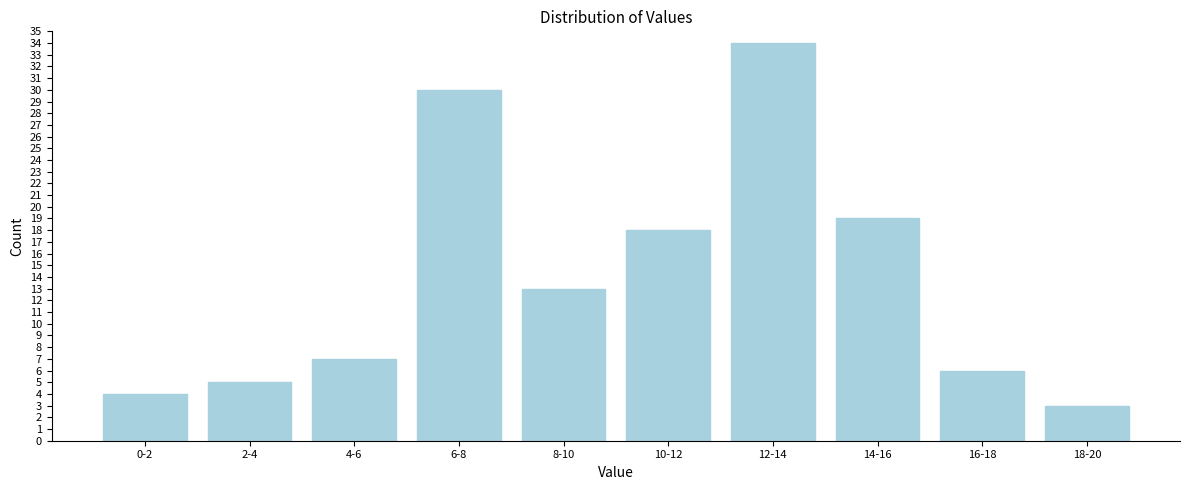

Reading left to right, extract all data points from this chart.

0-2=4	2-4=5	4-6=7	6-8=30	8-10=13	10-12=18	12-14=34	14-16=19	16-18=6	18-20=3